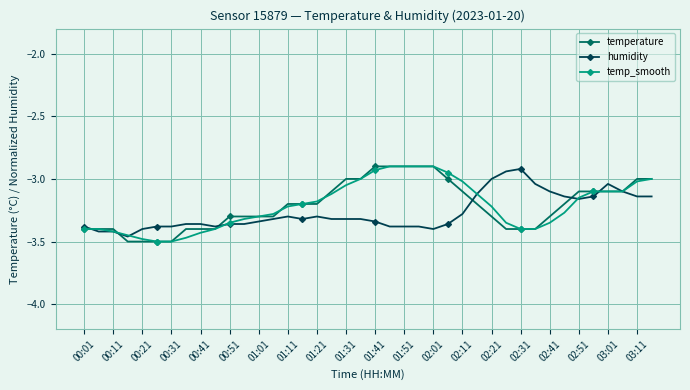

How many data points does each series have?

40